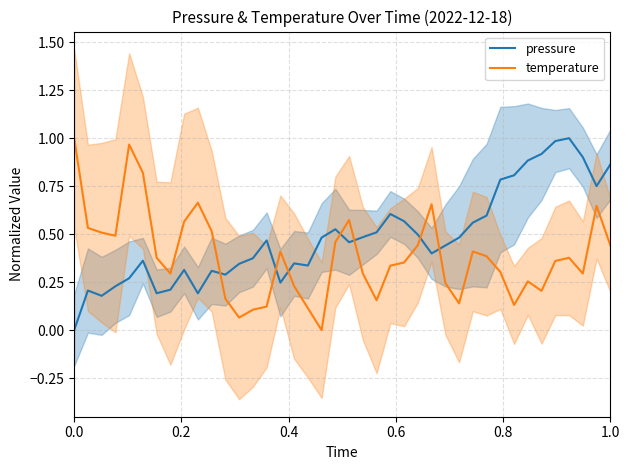

How many times do pressure and temperature cross each other?

7